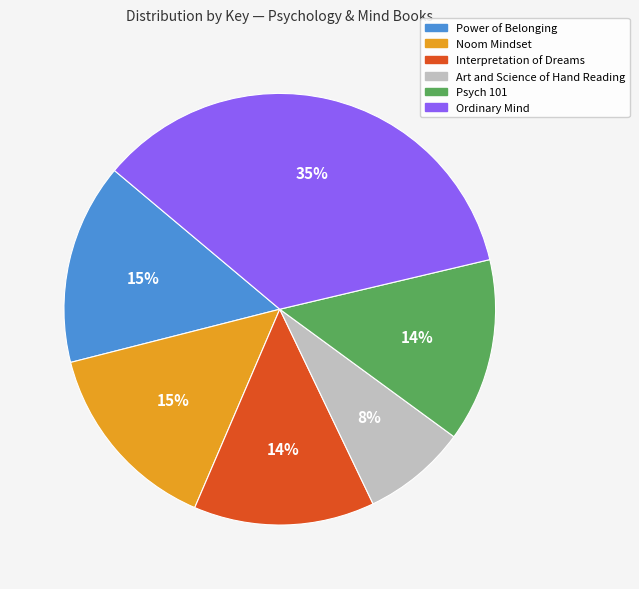

Which has a higher value, Power of Belonging or Interpretation of Dreams?

Power of Belonging